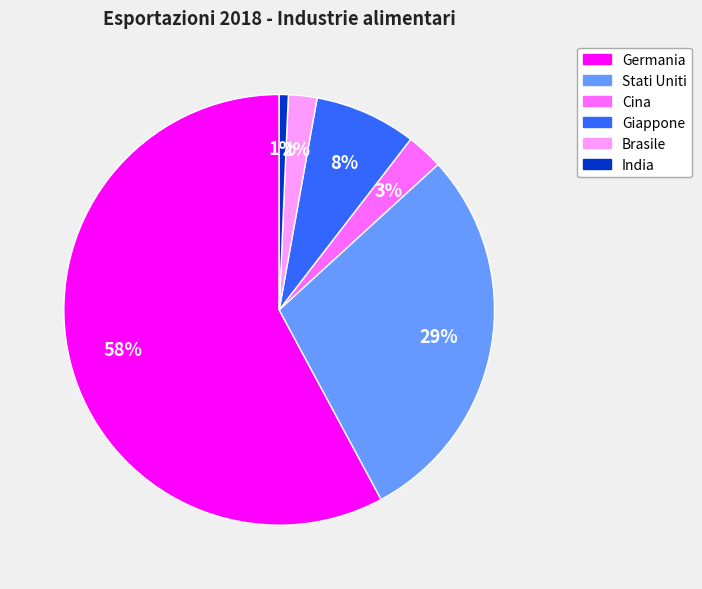

To the nearest percent, what portion does India represent?

1%